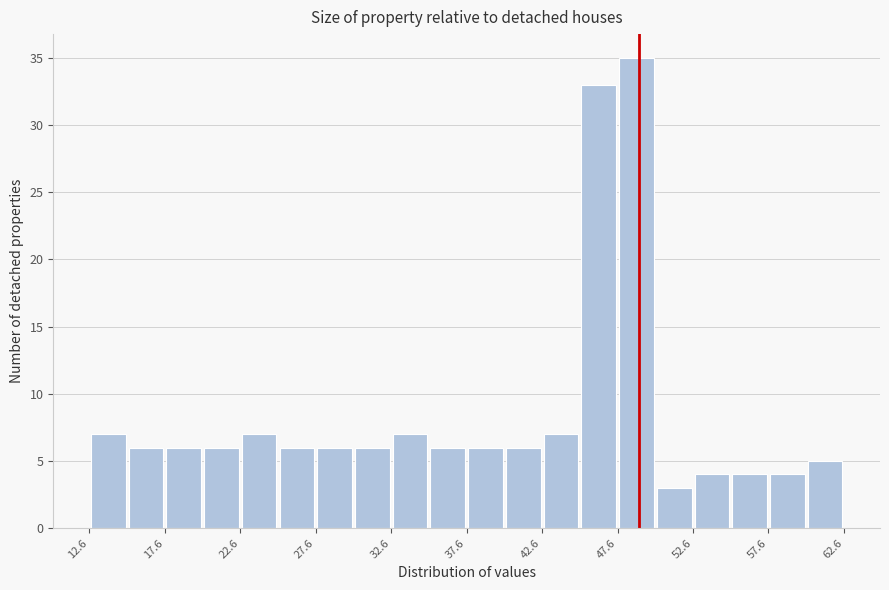

Reading left to right, transcribe this chart: for each bar, give the range it covers on the x-axis and its height. Neither the bar edges nor the heights are printed on the chart, so give them approximately, as read against the axes.

12.6 to 15.1: 7
15.1 to 17.6: 6
17.6 to 20.1: 6
20.1 to 22.6: 6
22.6 to 25.1: 7
25.1 to 27.6: 6
27.6 to 30.1: 6
30.1 to 32.6: 6
32.6 to 35.1: 7
35.1 to 37.6: 6
37.6 to 40.1: 6
40.1 to 42.6: 6
42.6 to 45.1: 7
45.1 to 47.6: 33
47.6 to 50.1: 35
50.1 to 52.6: 3
52.6 to 55.1: 4
55.1 to 57.6: 4
57.6 to 60.1: 4
60.1 to 62.6: 5